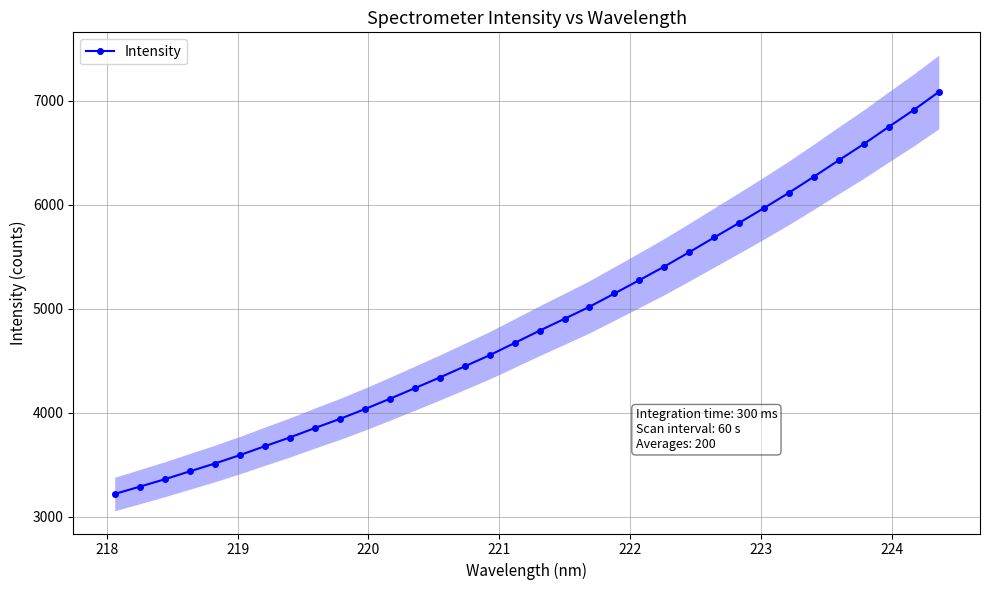

True or false: there are more than 1 points higher than both neighbors.

False